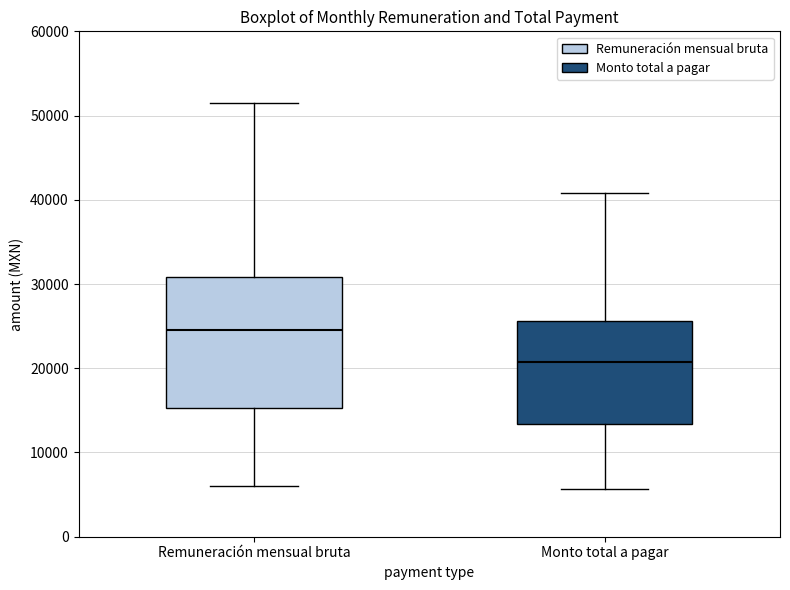

Reading left to right, read every box against the y-axis: the position of its median line, the range the box covers, and the ends of its whiskers. The values are not printed on the chart, so give them approximately, as read against the axis.

Remuneración mensual bruta: median 25000, box 15000 to 31000, whiskers 6000 to 52000
Monto total a pagar: median 21000, box 13000 to 26000, whiskers 6000 to 41000